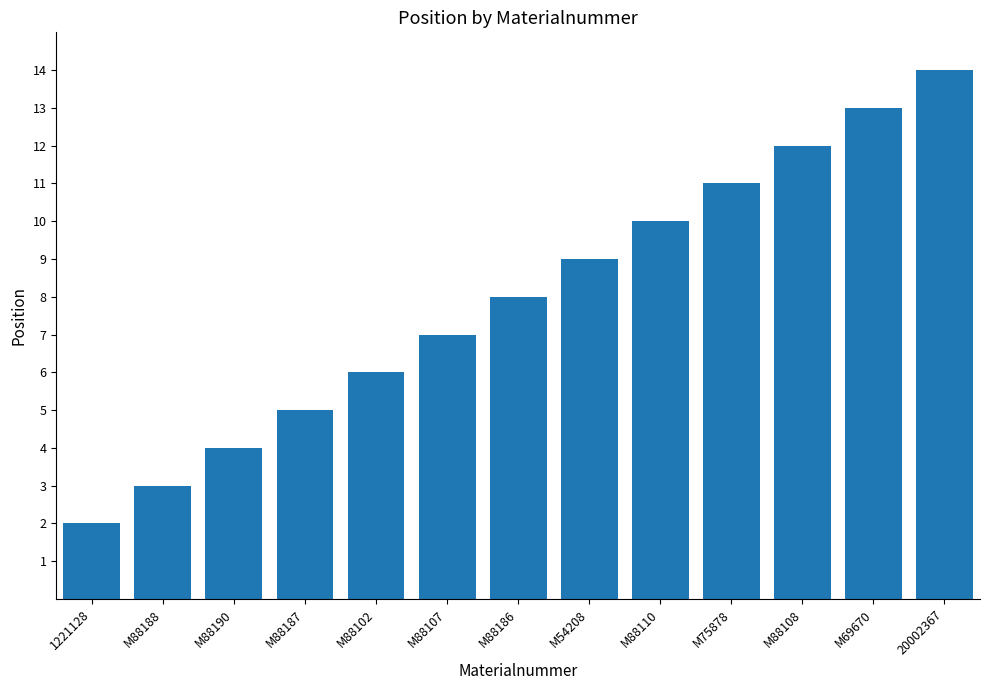

Count the number of data series in this chart.

1